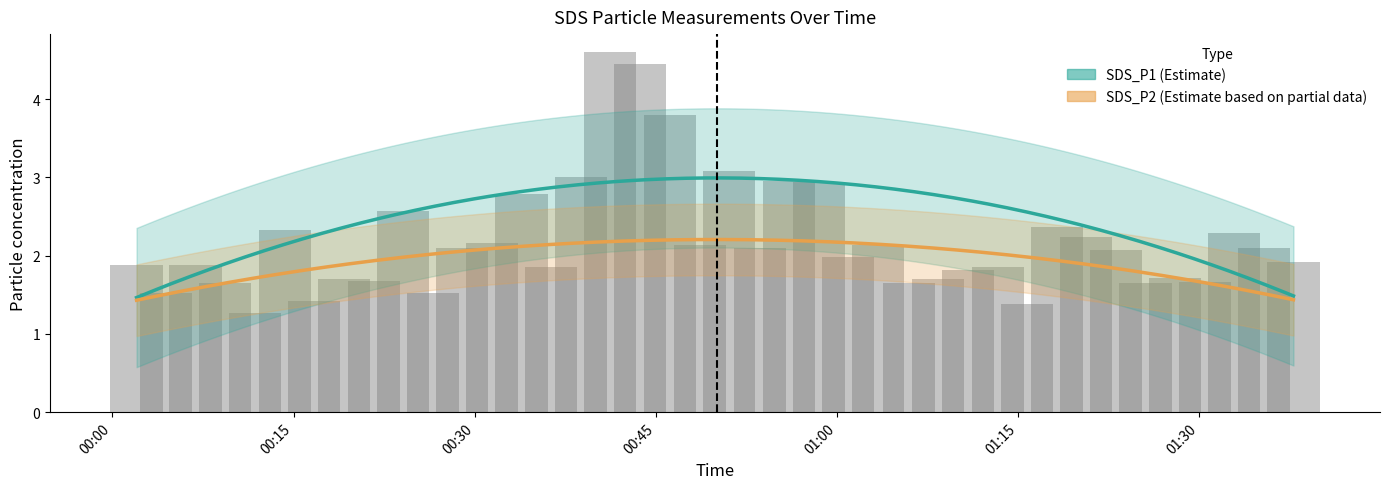

Rank the categories by value from lowest to highest.

2023/10/30 00:11:49, 2023/10/30 01:15:46, 2023/10/30 00:16:43, 2023/10/30 00:04:27, 2023/10/30 00:26:32, 2023/10/30 00:09:20, 2023/10/30 01:05:57, 2023/10/30 01:25:34, 2023/10/30 01:30:29, 2023/10/30 00:21:38, 2023/10/30 01:08:23, 2023/10/30 00:19:11, 2023/10/30 01:28:02, 2023/10/30 01:10:52, 2023/10/30 00:36:21, 2023/10/30 01:13:19, 2023/10/30 00:06:53, 2023/10/30 00:02:00, 2023/10/30 01:37:49, 2023/10/30 01:00:57, 2023/10/30 01:23:07, 2023/10/30 00:28:58, 2023/10/30 00:53:36, 2023/10/30 01:35:22, 2023/10/30 00:48:39, 2023/10/30 01:03:24, 2023/10/30 00:31:25, 2023/10/30 01:20:40, 2023/10/30 01:32:55, 2023/10/30 00:14:16, 2023/10/30 01:18:13, 2023/10/30 00:24:05, 2023/10/30 00:33:53, 2023/10/30 00:58:30, 2023/10/30 00:56:03, 2023/10/30 00:38:48, 2023/10/30 00:51:06, 2023/10/30 00:46:12, 2023/10/30 00:43:43, 2023/10/30 00:41:14